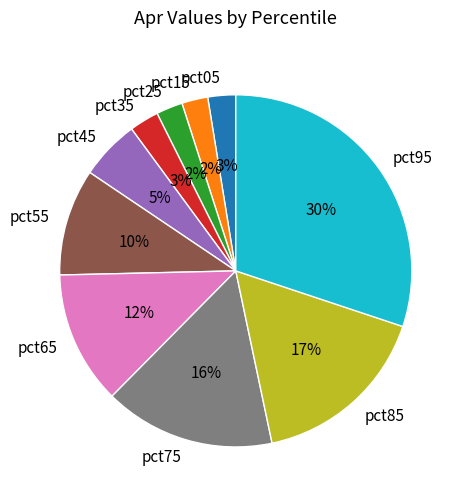

What percentage is the pct25 slice, to the nearest percent?

2%